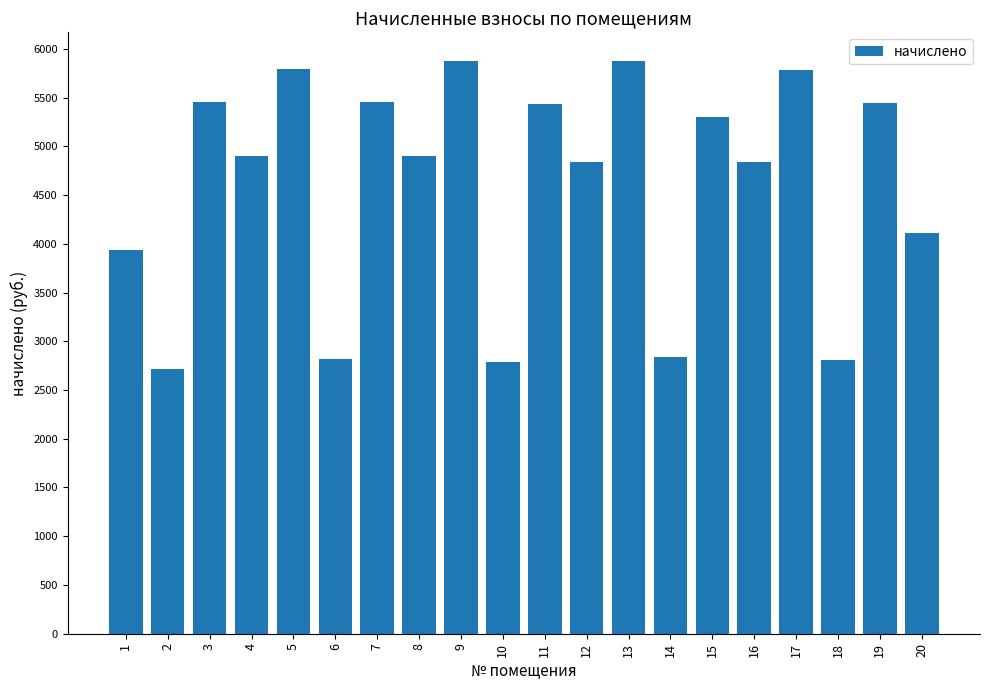

What is the change in value from 1 to 18?

-1128.8